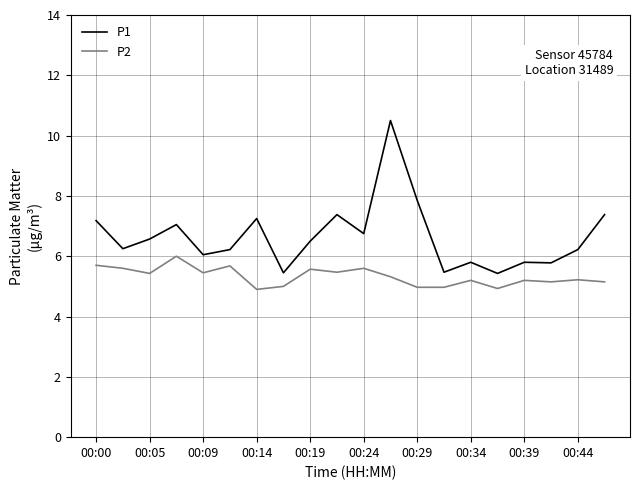

True or false: P2 and P1 cross at least once.

False